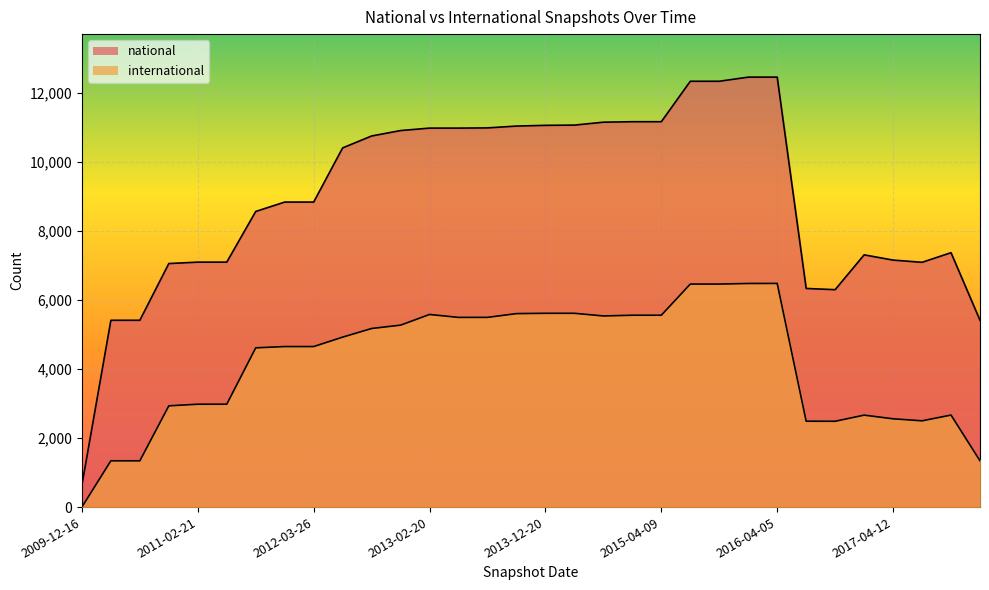

What is the sum of the international values at 2017-04-12 and 2011-06-10?

5534